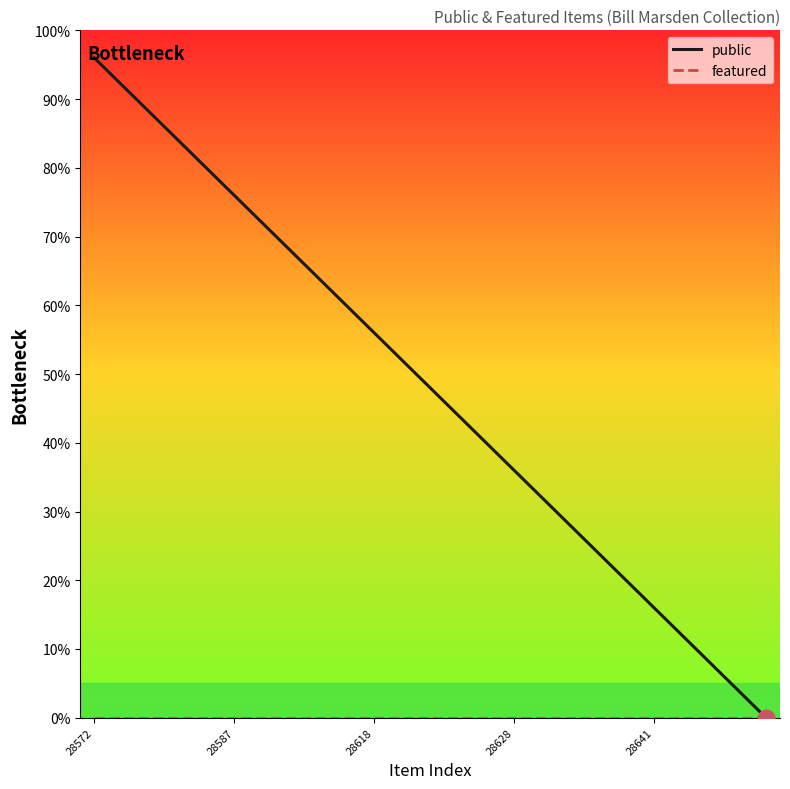

Which series has the largest range (max minus min)?

public